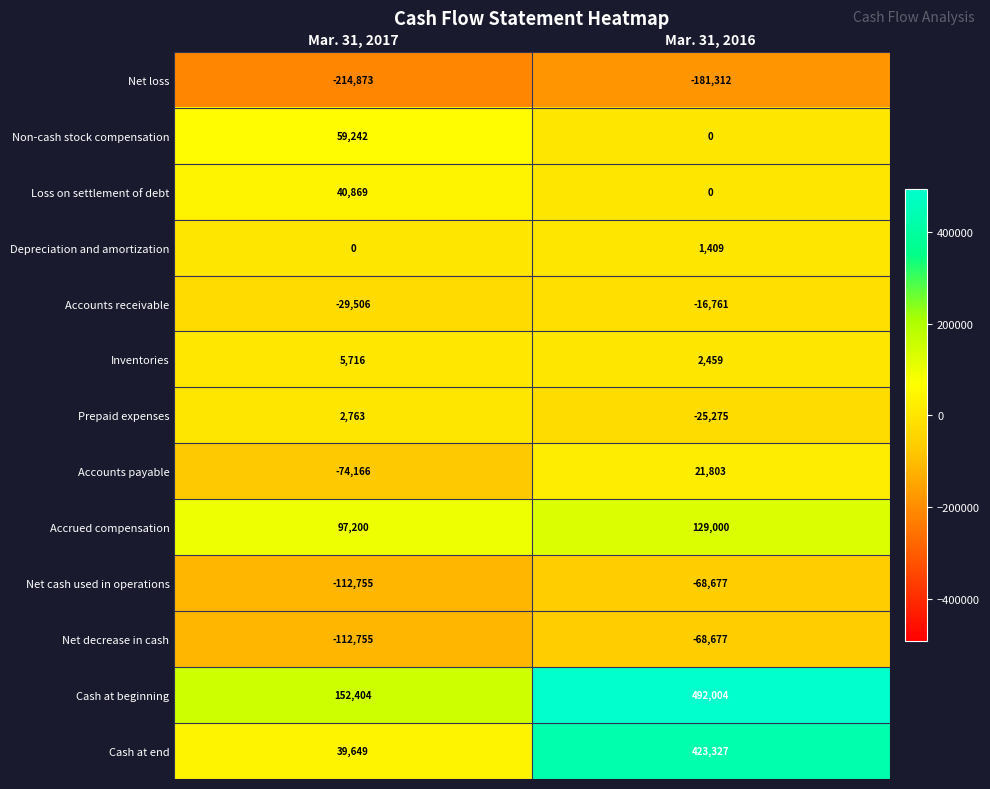

How many data points does each series have?

2